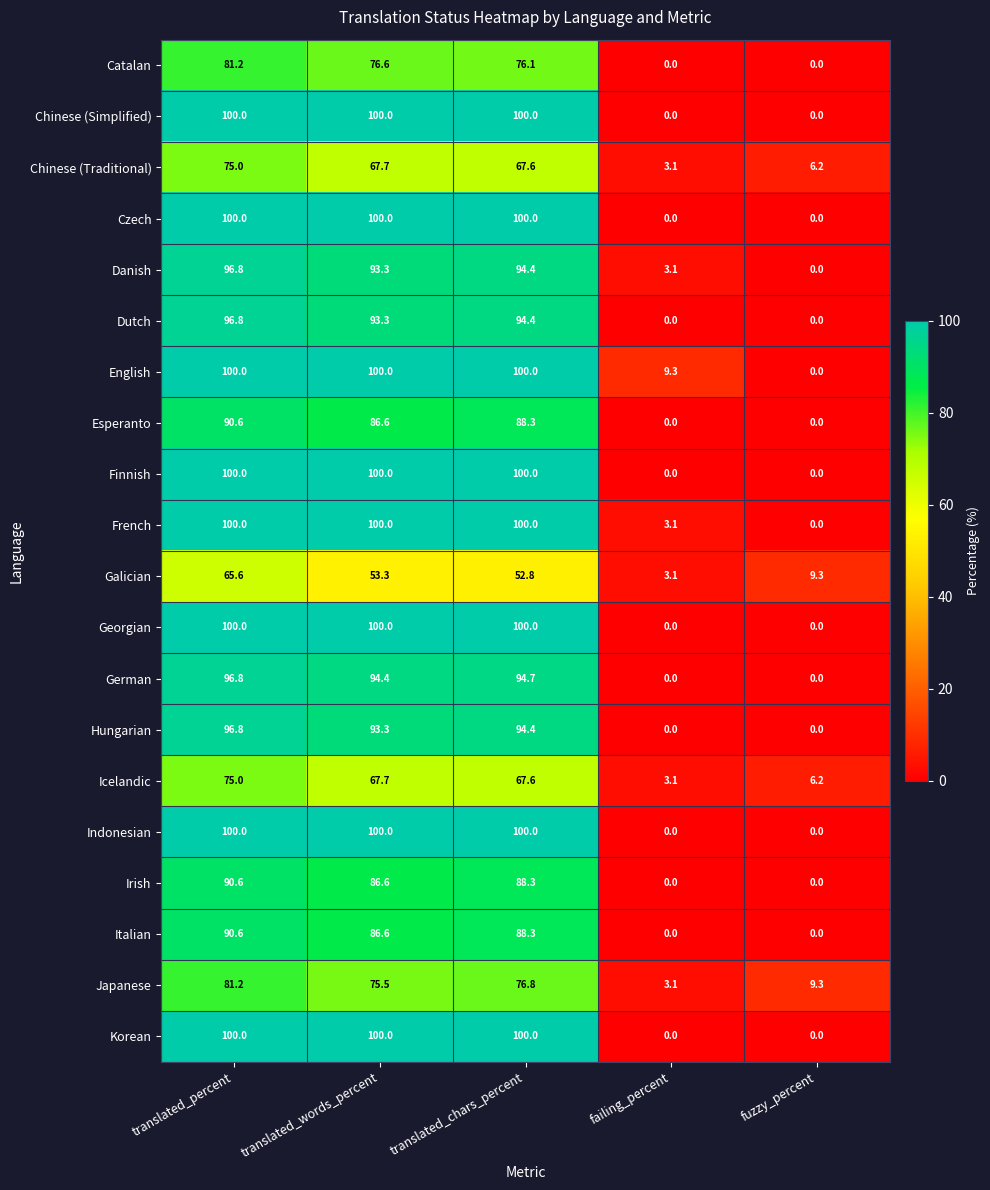

The value of English at translated_percent is 100.0. True or false?

True